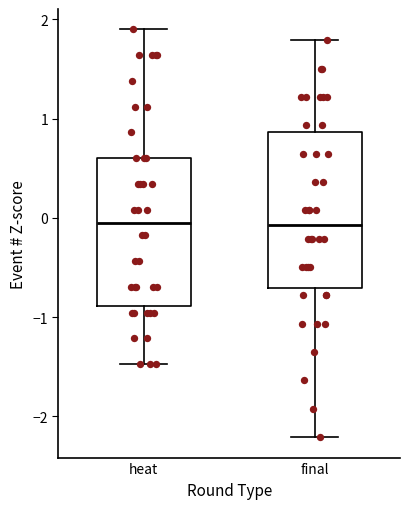

Reading left to right, read every box against the y-axis: the position of its median line, the range the box covers, and the ends of its whiskers. The values are not printed on the chart, so give them approximately, as read against the axis.

heat: median 0.0, box -0.9 to 0.6, whiskers -1.5 to 1.9
final: median -0.1, box -0.7 to 0.9, whiskers -2.2 to 1.8